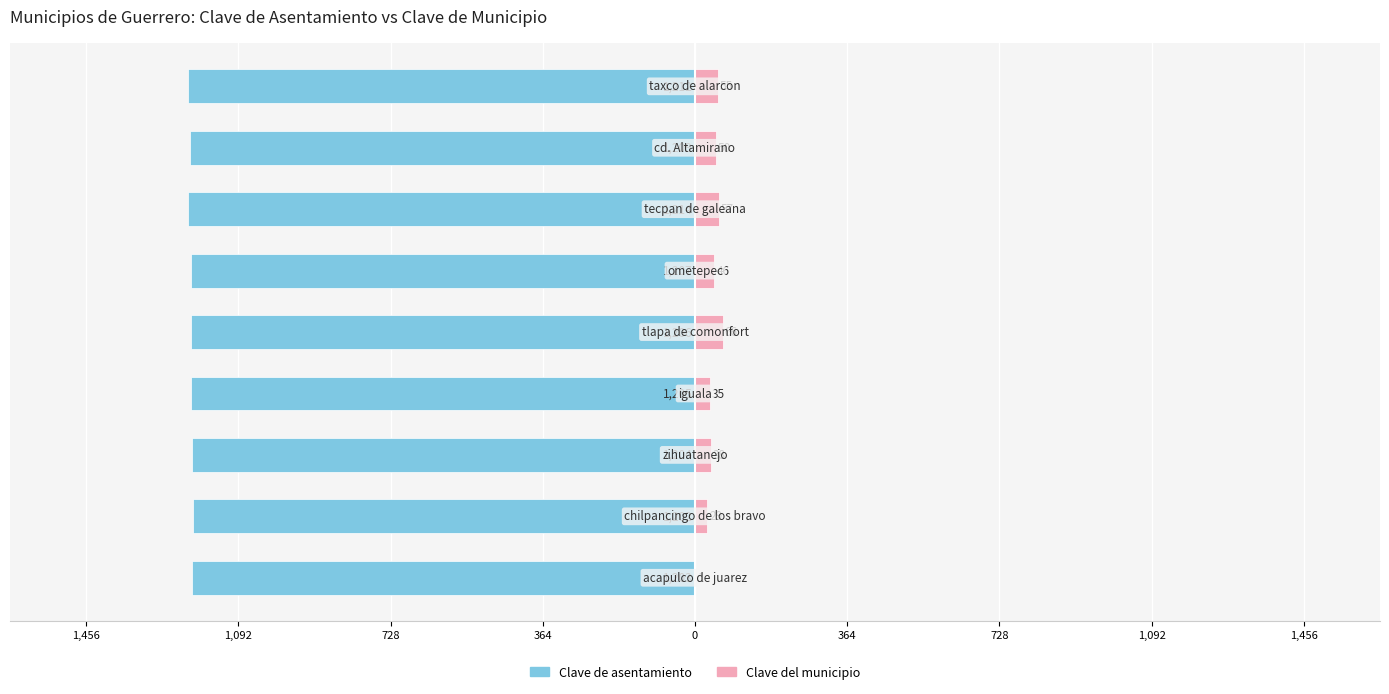

What is the difference between the second highest and minimum values in the Clave de asentamiento series?

11